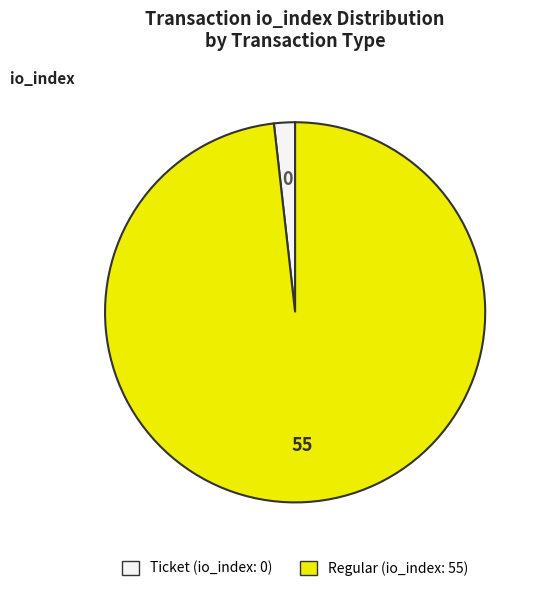

Is there any slice that represents more than half of the pie?

Yes